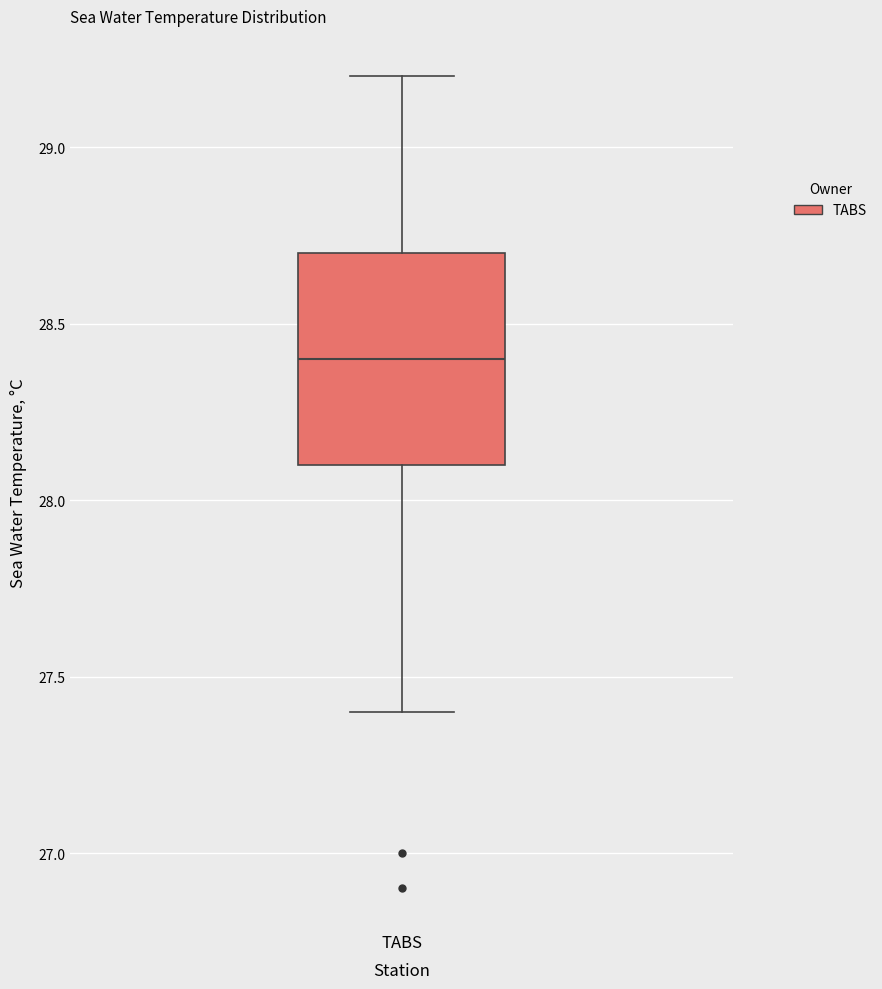

Where is the lower edge of the box for TABS on the y-axis? The values are not printed on the chart, so give them approximately, as read against the axis.

28.1